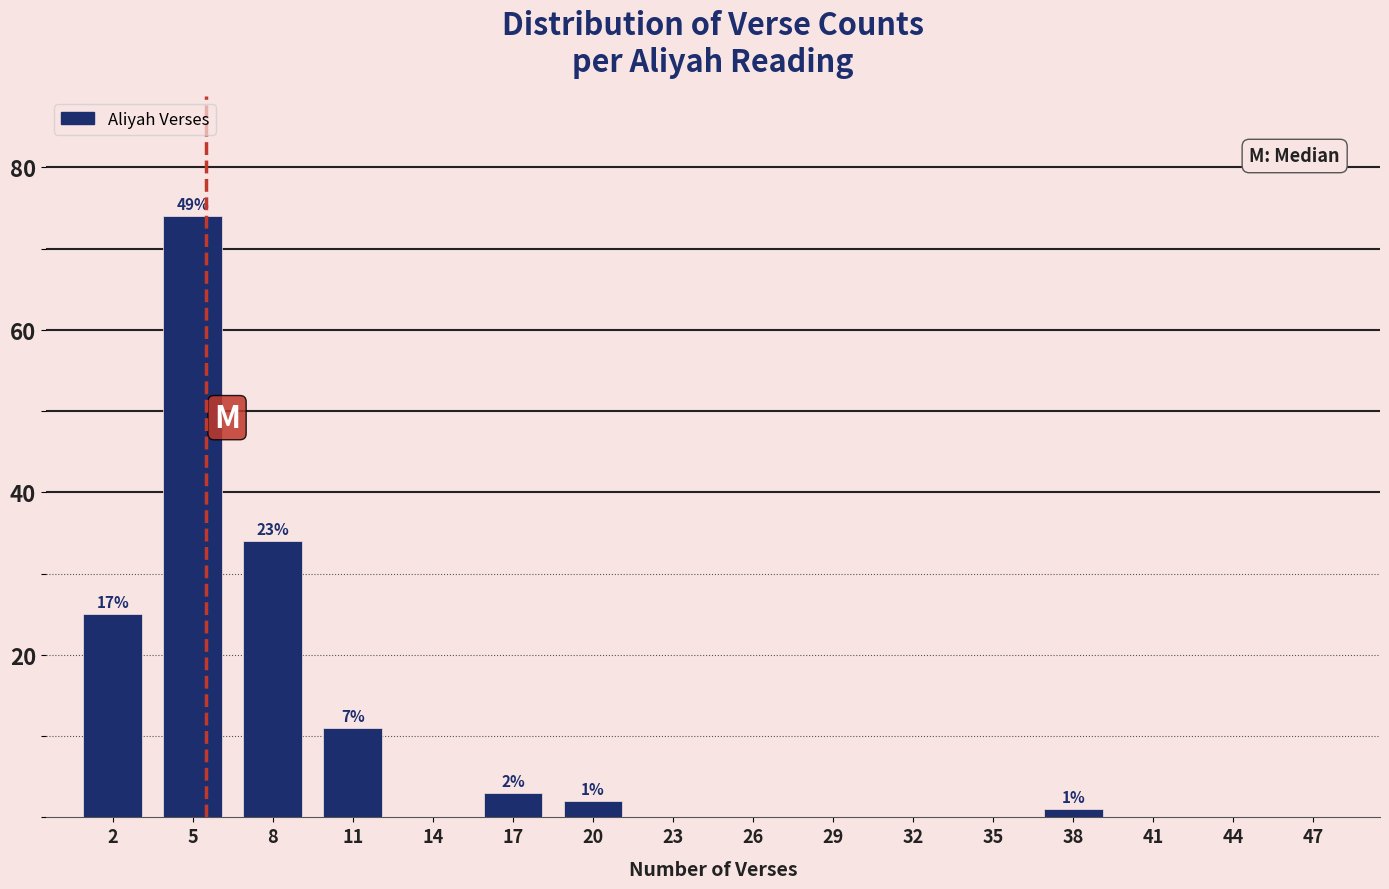

Which range on the x-axis has the tallest bar?

4 to 7